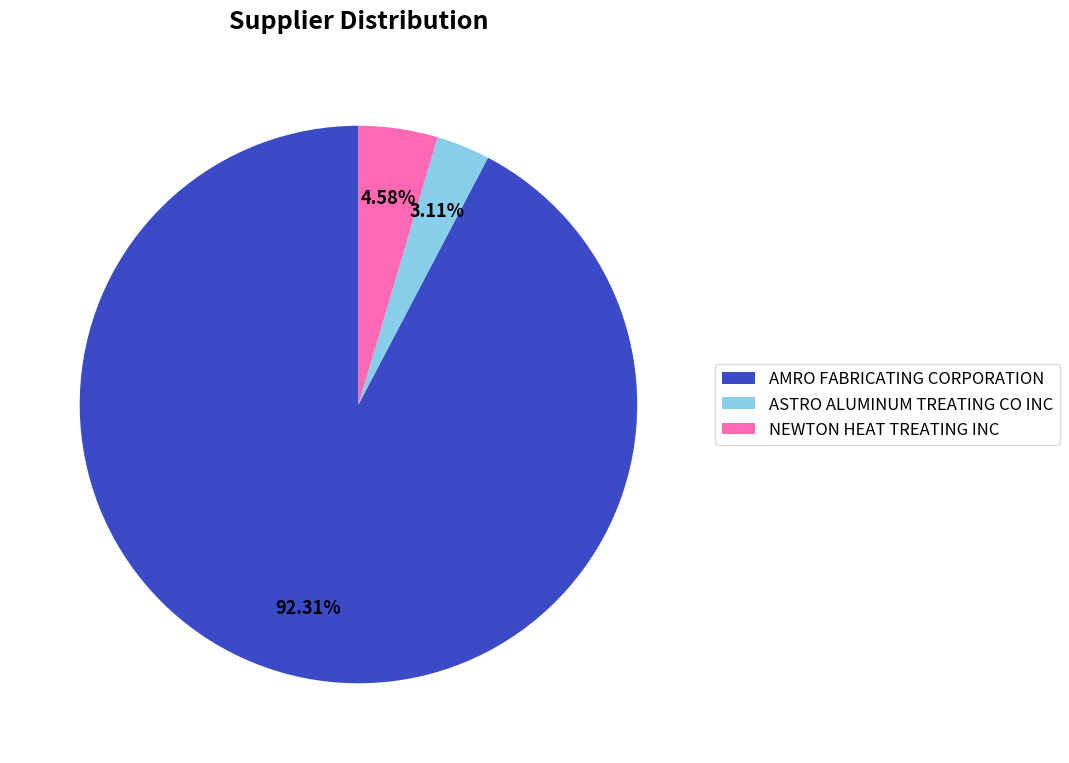

Does AMRO FABRICATING CORPORATION represent more than half of the total?

Yes